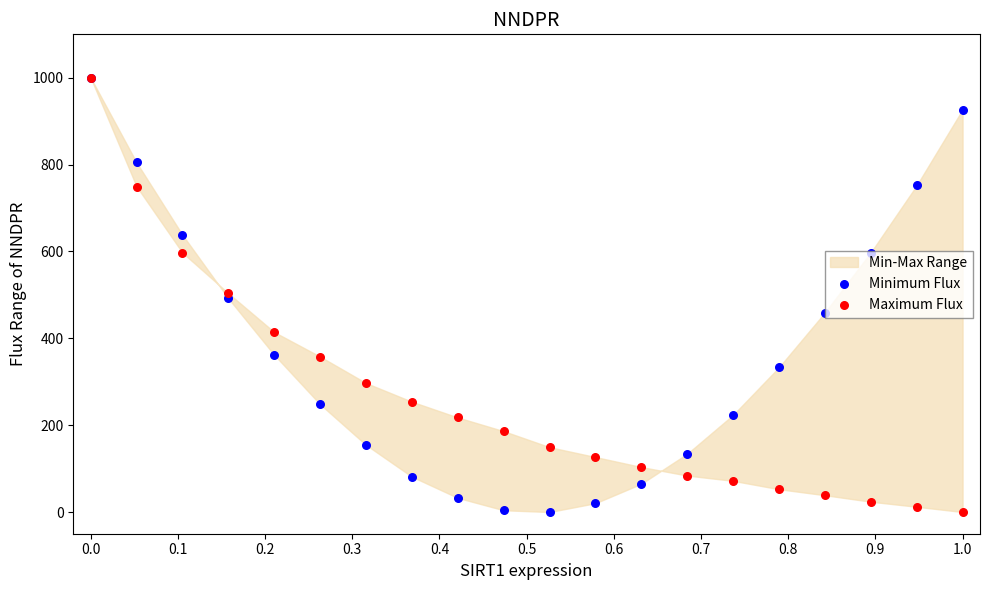

At how many categories does at least one series exceed 623?

5